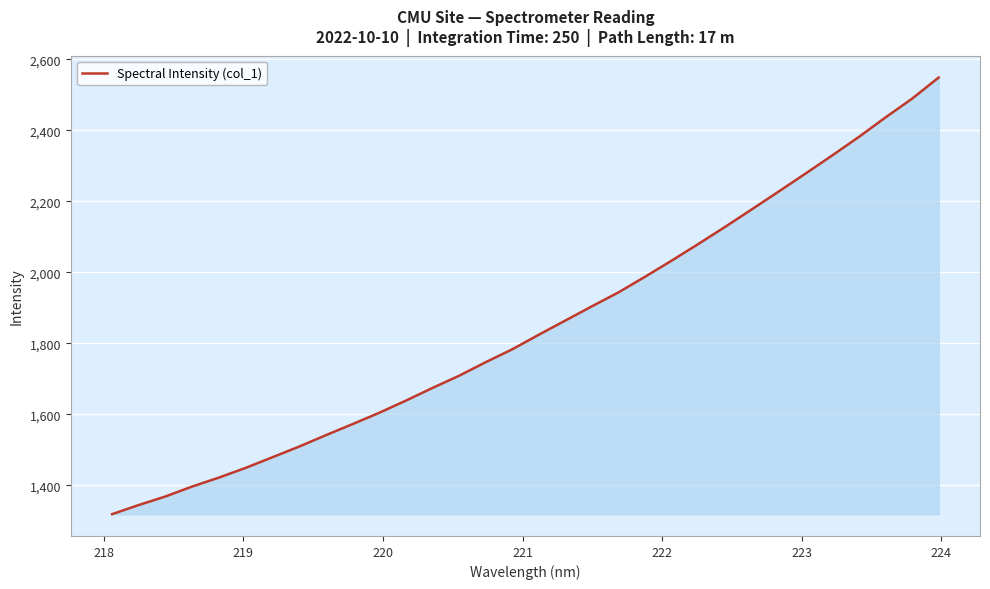

What is the difference between the second highest and minimum values?

1169.8